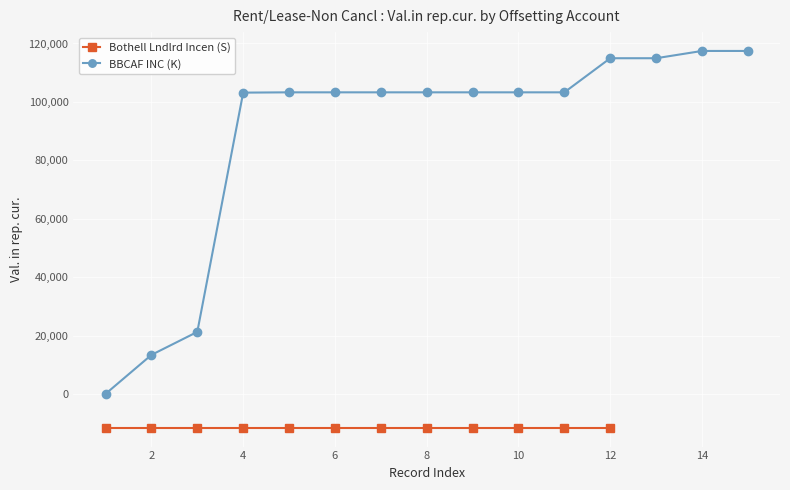

Reading left to right, extract all data points from this chart.

101.9	13443.6	21316.6	103182.6	103284.5	103284.5	103284.5	103284.5	103284.5	103284.5	103284.5	114951.8	114951.8	117442.1	117442.1